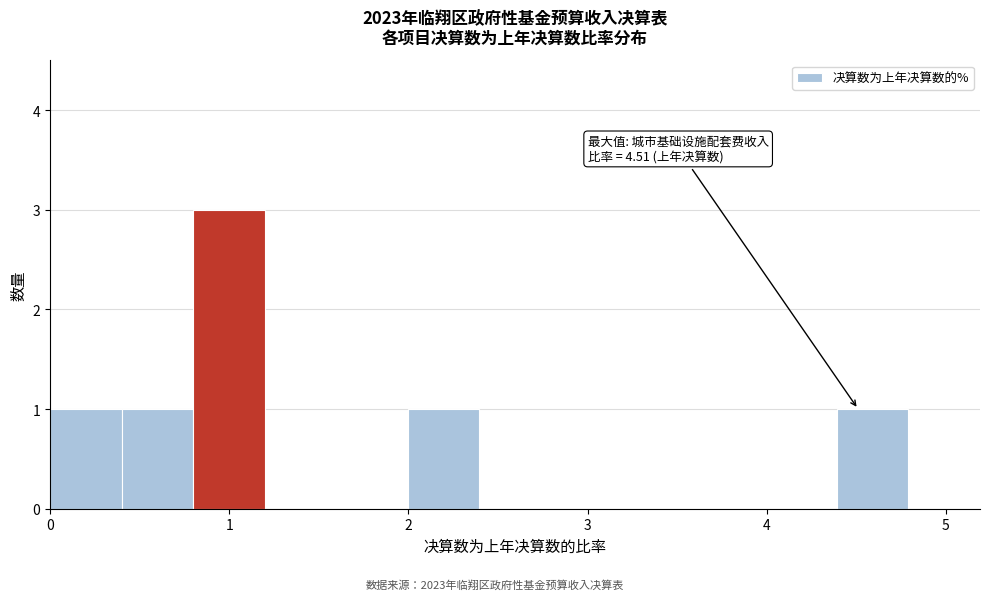

Read against the x-axis, roughly where is the centre of the tallest bar?

1.0